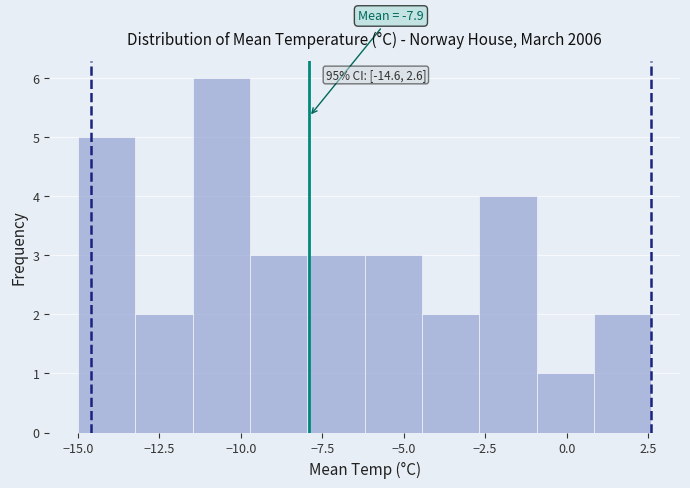

Around what value on the x-axis is the tallest bar? Give the approximate position of its centre, as read against the axis.

-10.5